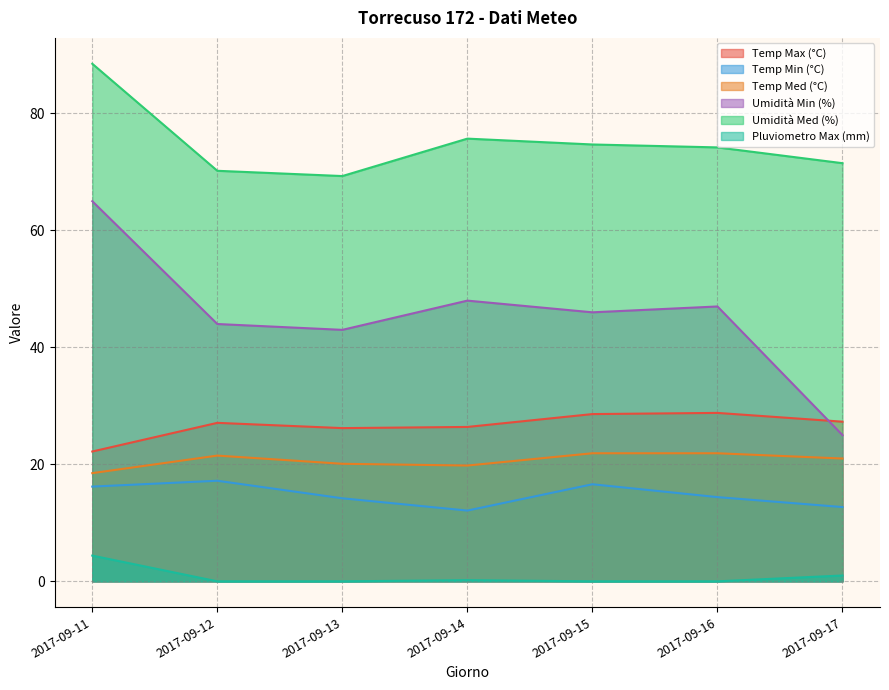

Which label corresponds to the smallest value in the chart?

2017-09-12